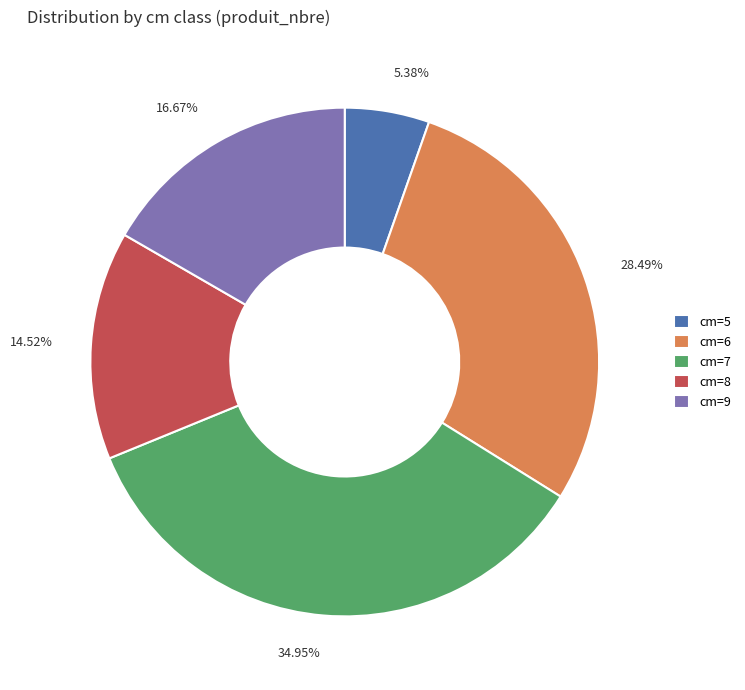

Rank the categories by value from lowest to highest.

cm=5, cm=8, cm=9, cm=6, cm=7